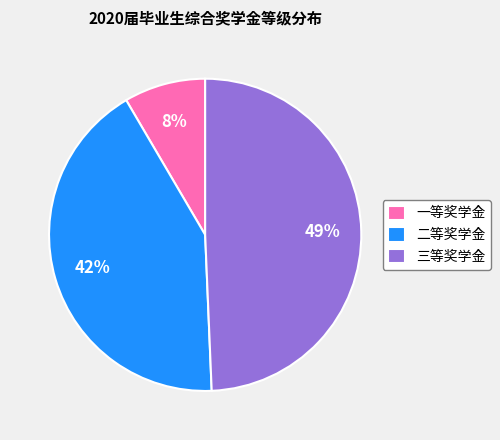

True or false: 二等奖学金 accounts for 42% of the total.

True